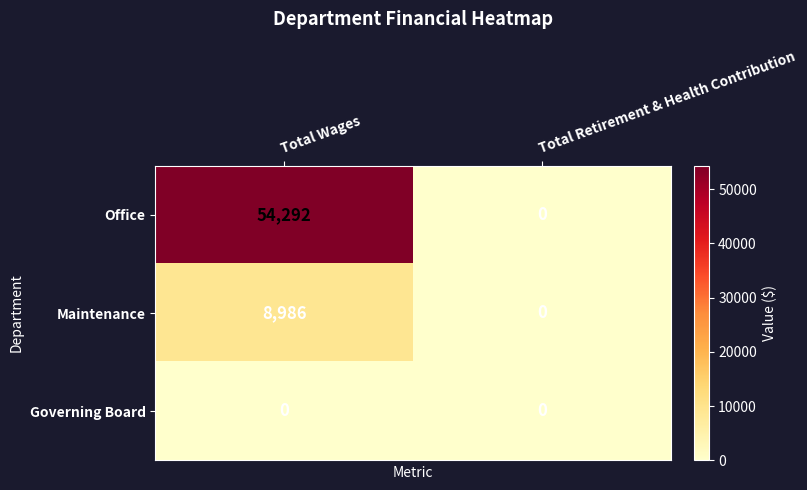

Which label corresponds to the largest value in the chart?

Total Wages